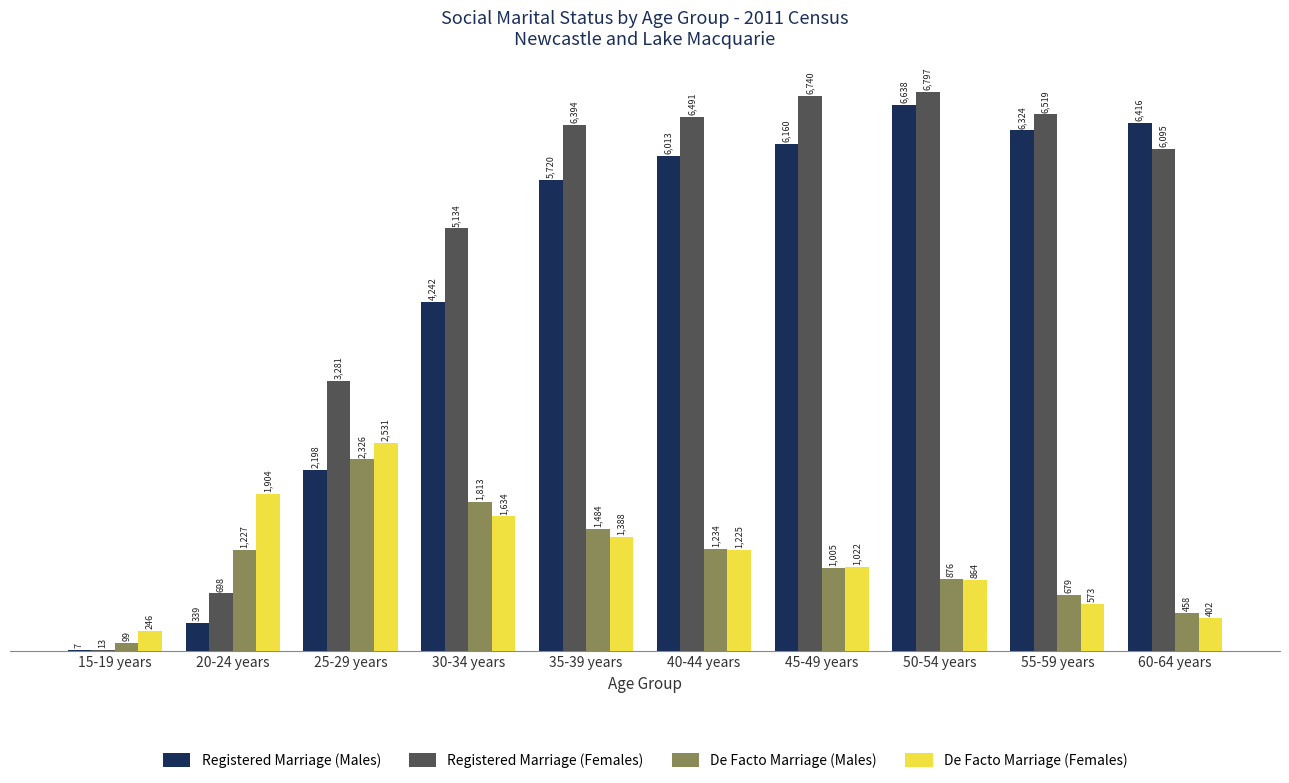

What is the sum of the De Facto Marriage (Females) values at 35-39 years and 20-24 years?

3292